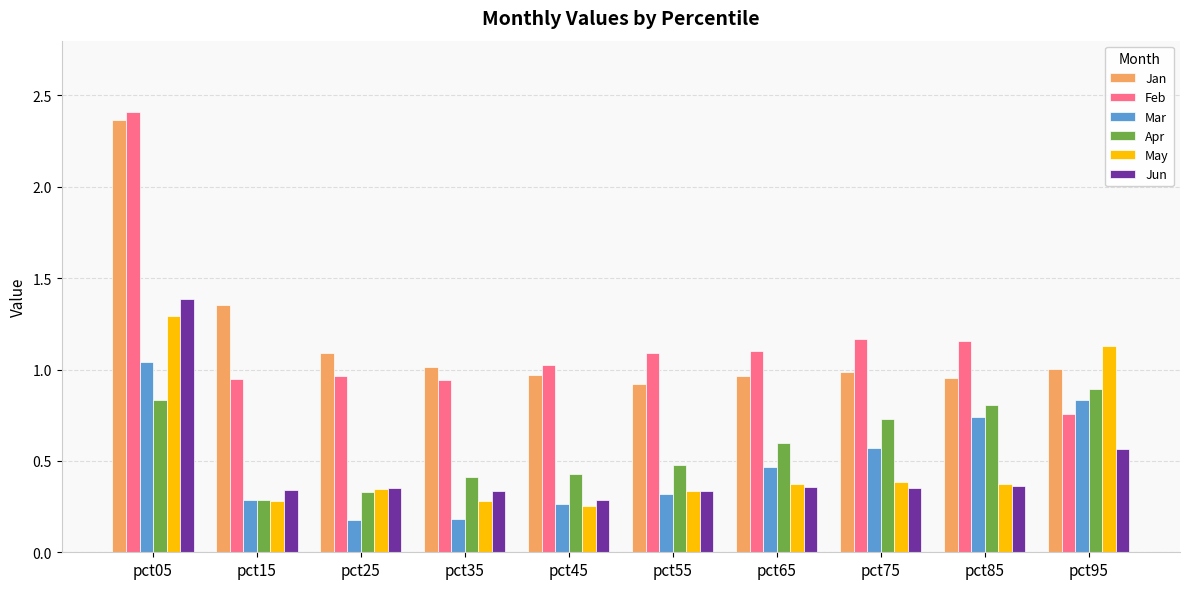

Which category has the highest value in the Feb series?

pct05